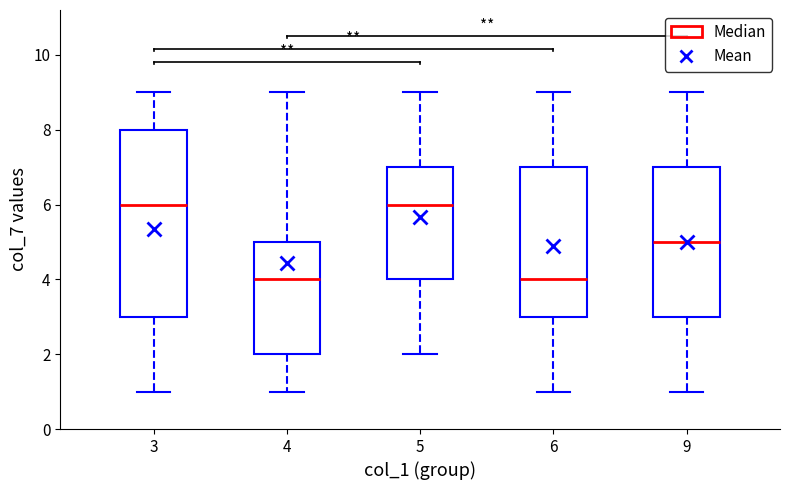

Where does the upper whisker of the box at x = 5 end on the y-axis? The values are not printed on the chart, so give them approximately, as read against the axis.

9